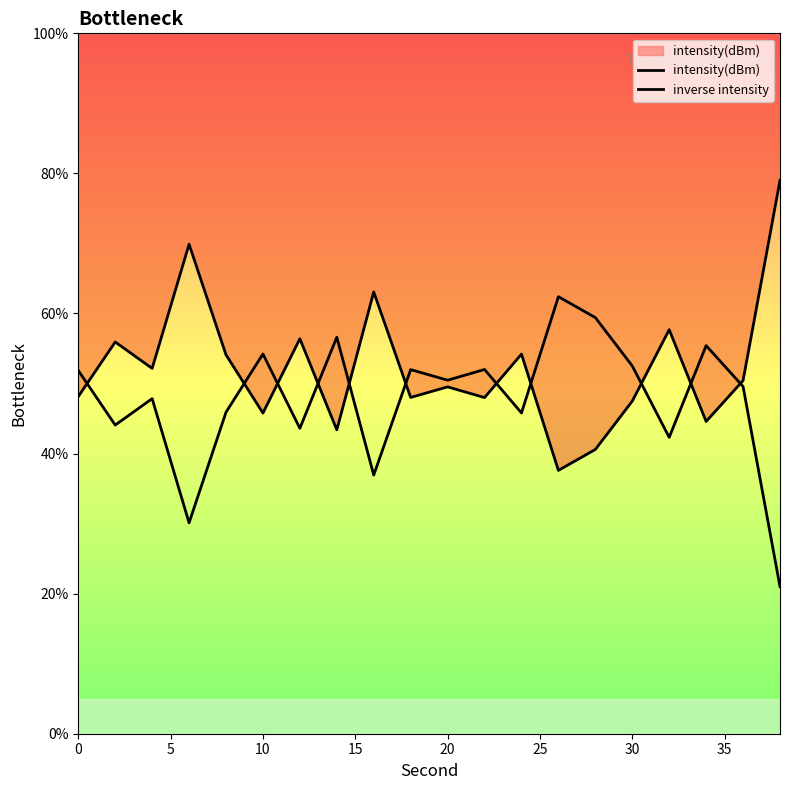

What is the maximum value shown in the chart?

79.0